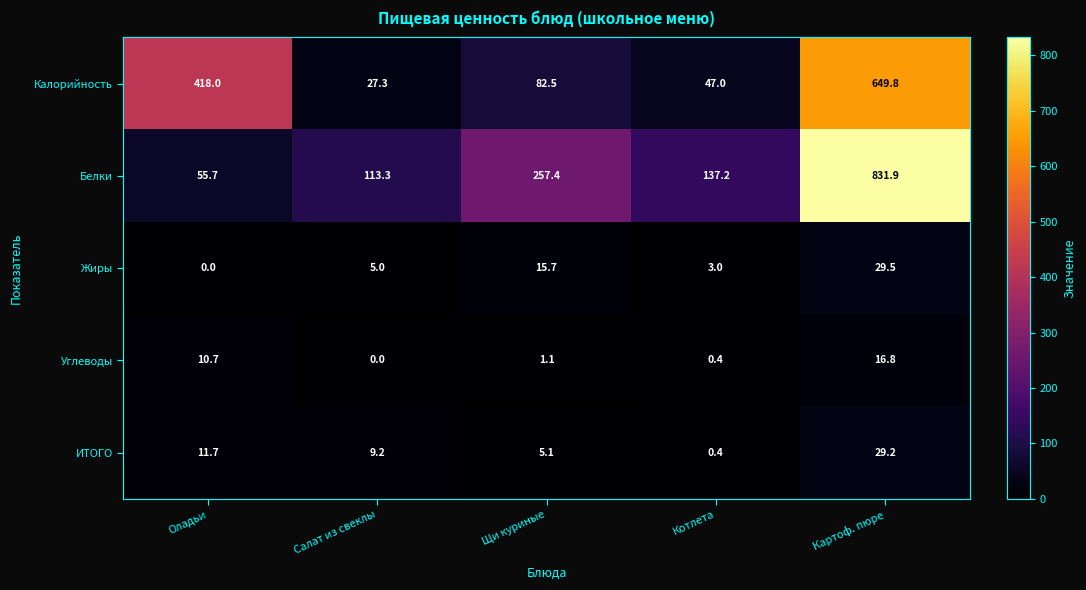

Which series has the widest spread of values?

Белки